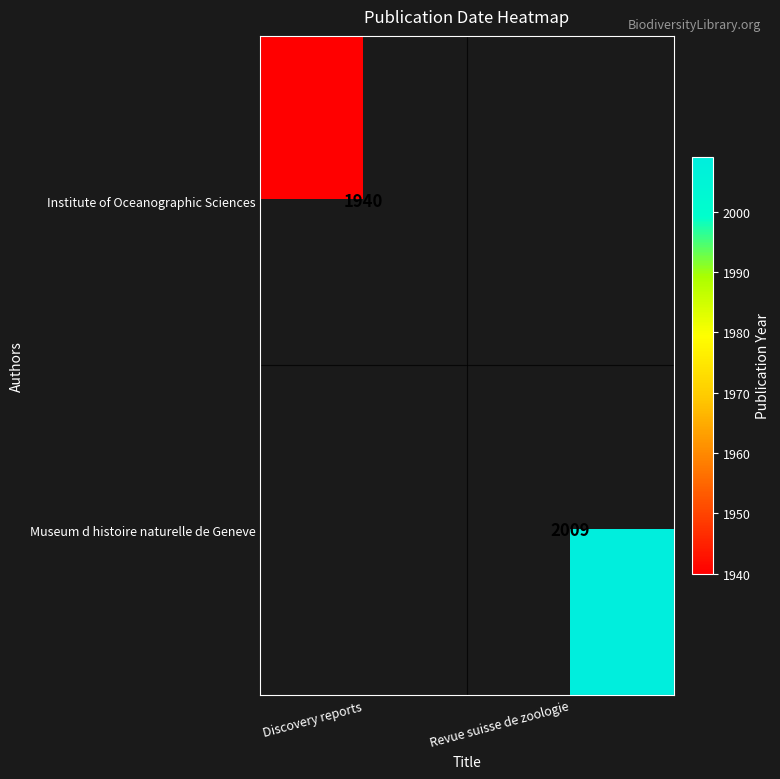

The value of Institute of Oceanographic Sciences at Discovery reports is 3139. True or false?

False